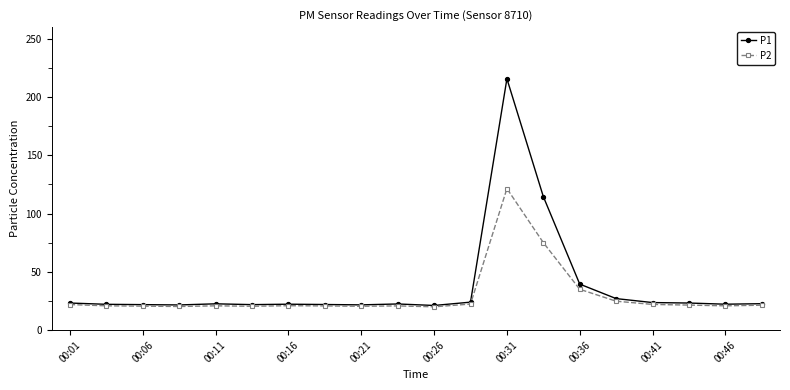

What is the value of the P2 point at the 18th from the left?

21.5